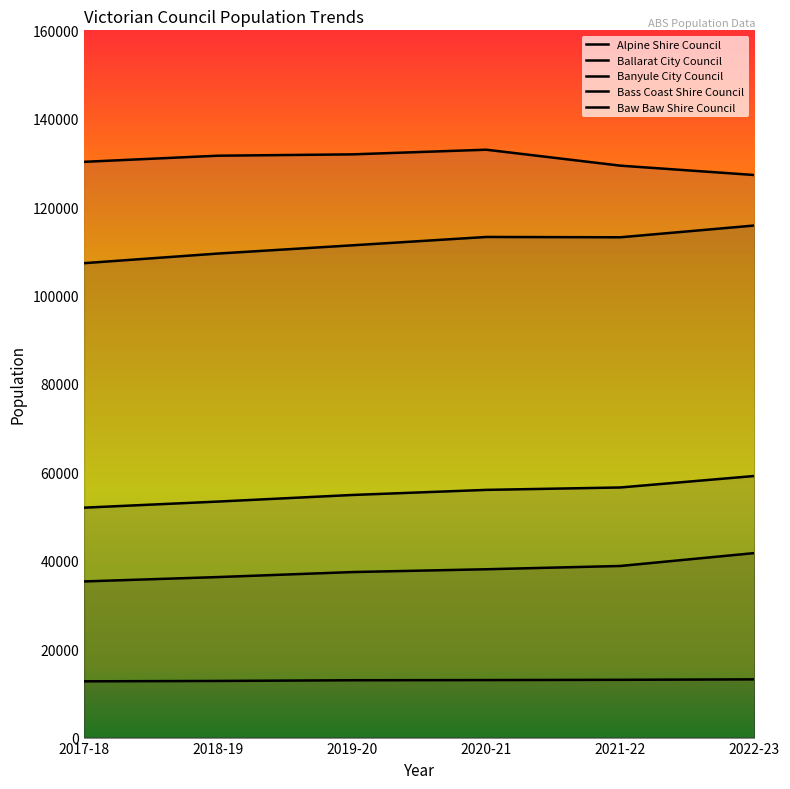

What is the spread (max minus min) of values at 2020-21?

119984